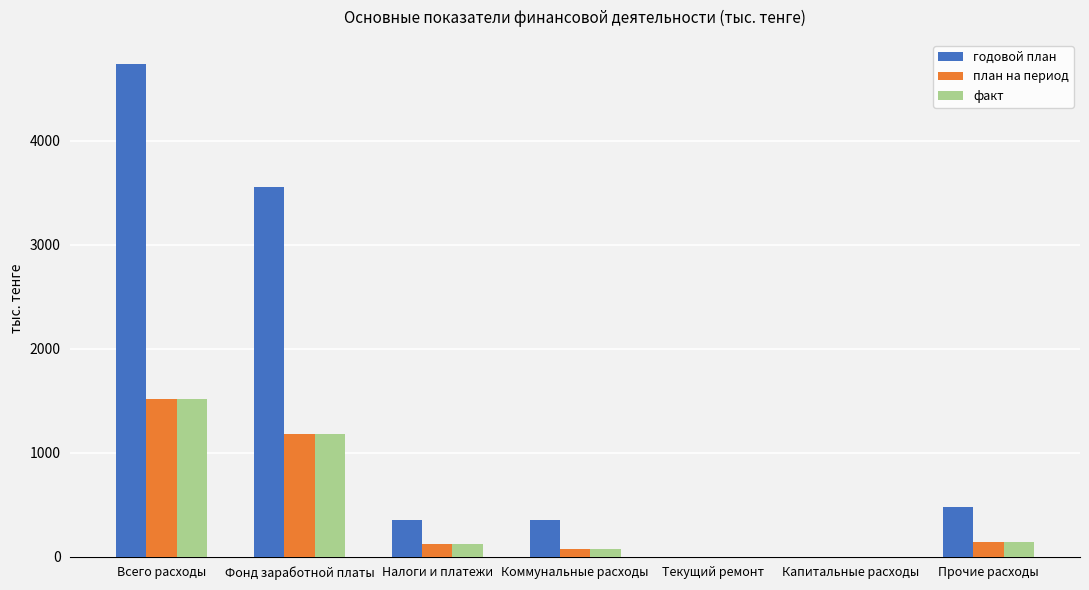

Is it true that план на период equals 996 at Капитальные расходы?

False